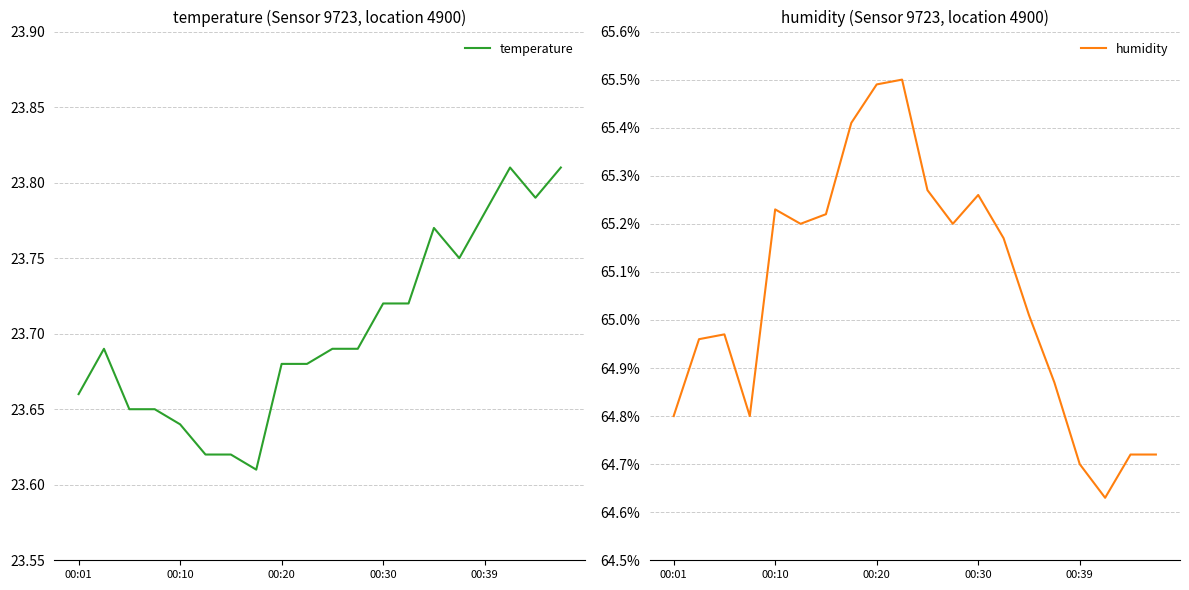

True or false: temperature has a value of 5.7 at 00:20.

False